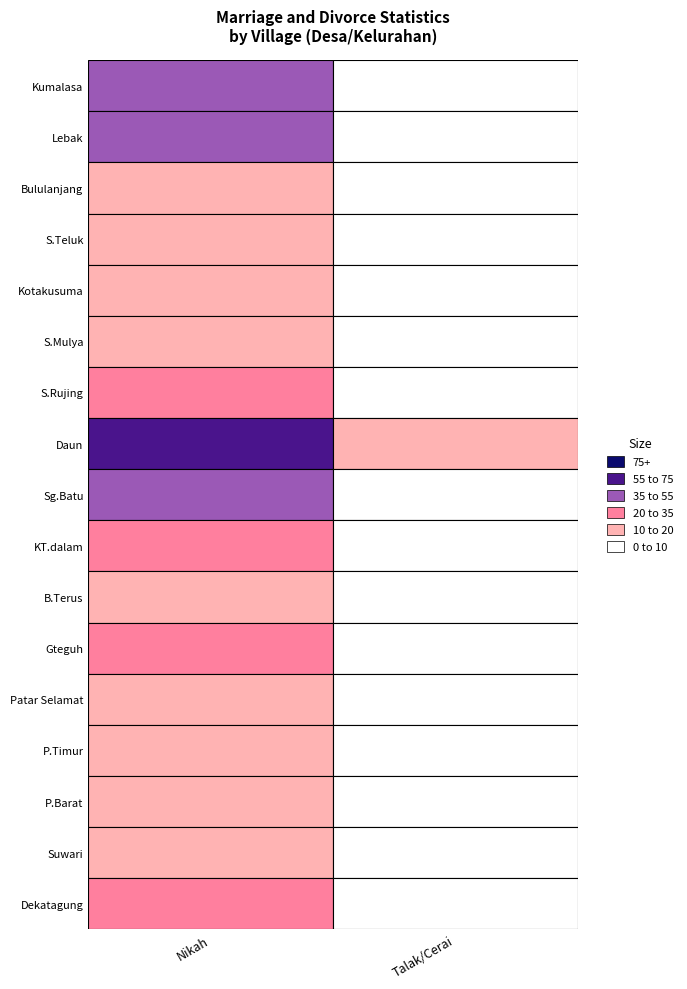

What is the smallest value displayed?

1